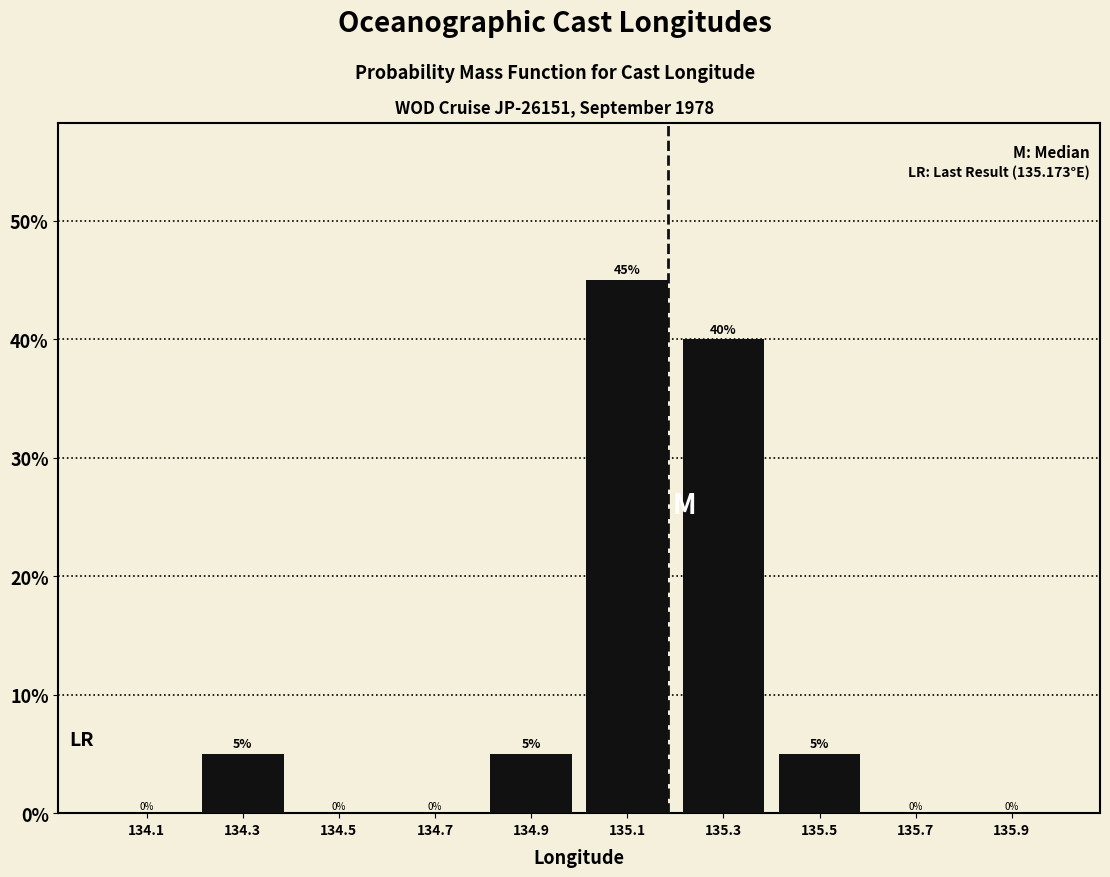

Reading left to right, transcribe this chart: for each bar, give the range it covers on the x-axis and its height.

134.0 to 134.2: 0
134.2 to 134.4: 5
134.4 to 134.6: 0
134.6 to 134.8: 0
134.8 to 135.0: 5
135.0 to 135.2: 45
135.2 to 135.4: 40
135.4 to 135.6: 5
135.6 to 135.8: 0
135.8 to 136.0: 0